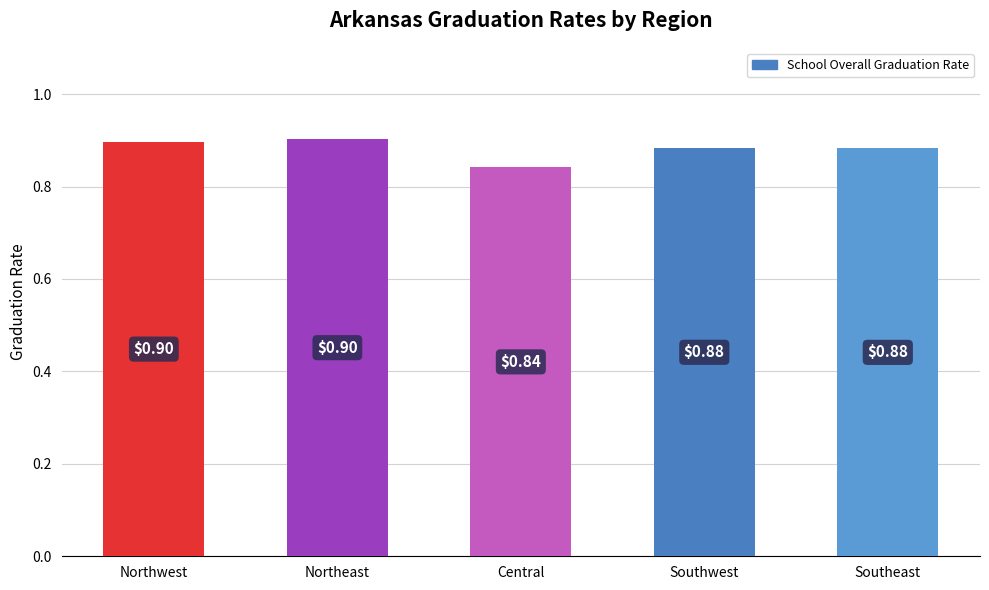

What is the label of the 4th bar from the right?

Northeast